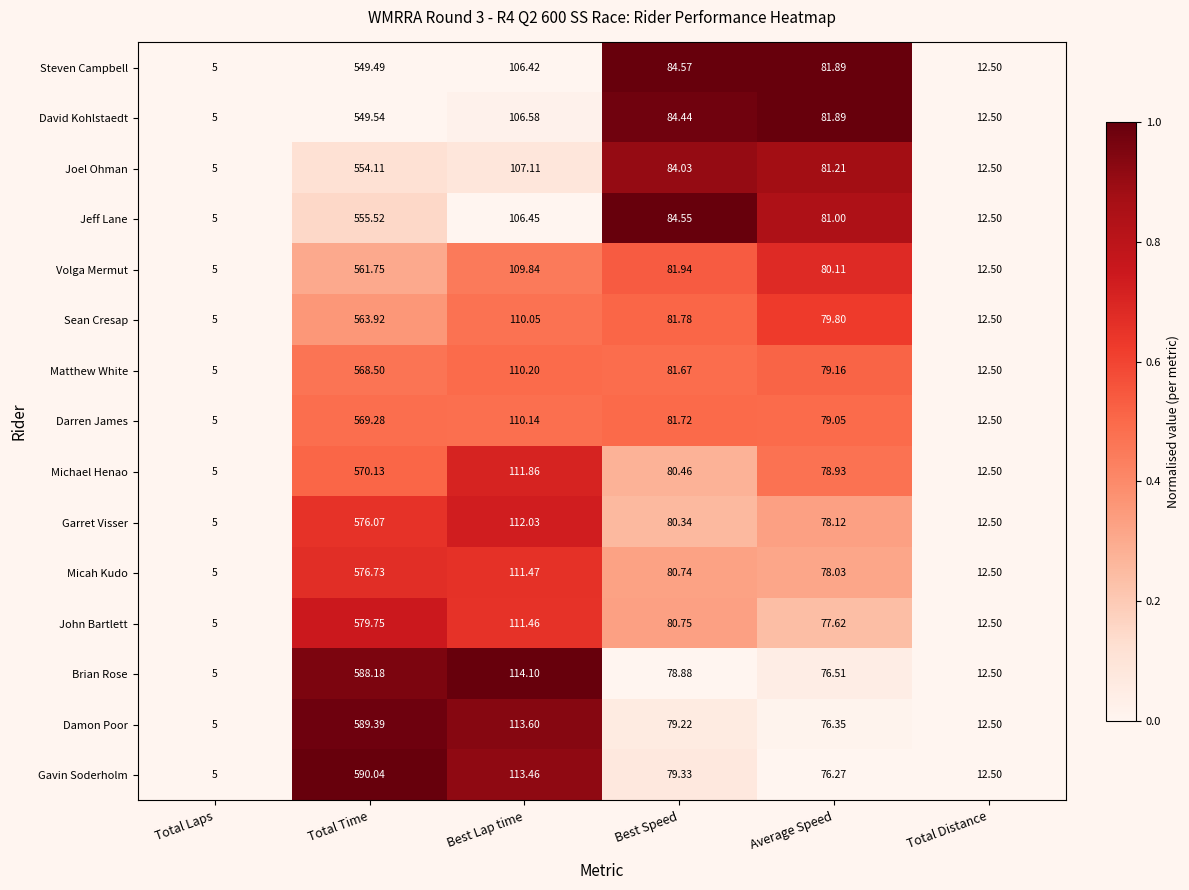

Is the value of Micah Kudo at Total Distance greater than the value of Damon Poor at Average Speed?

No